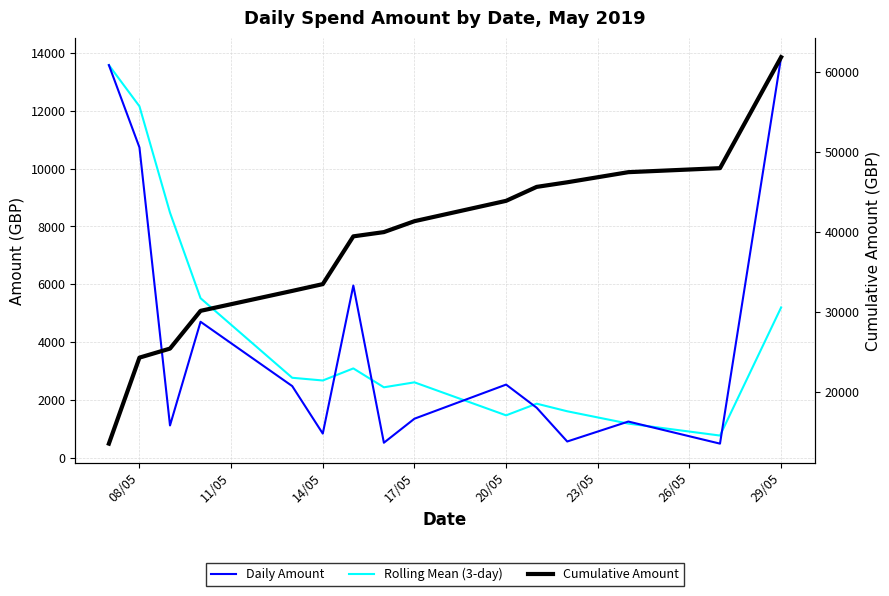

Does the chart have visible grid lines?

Yes